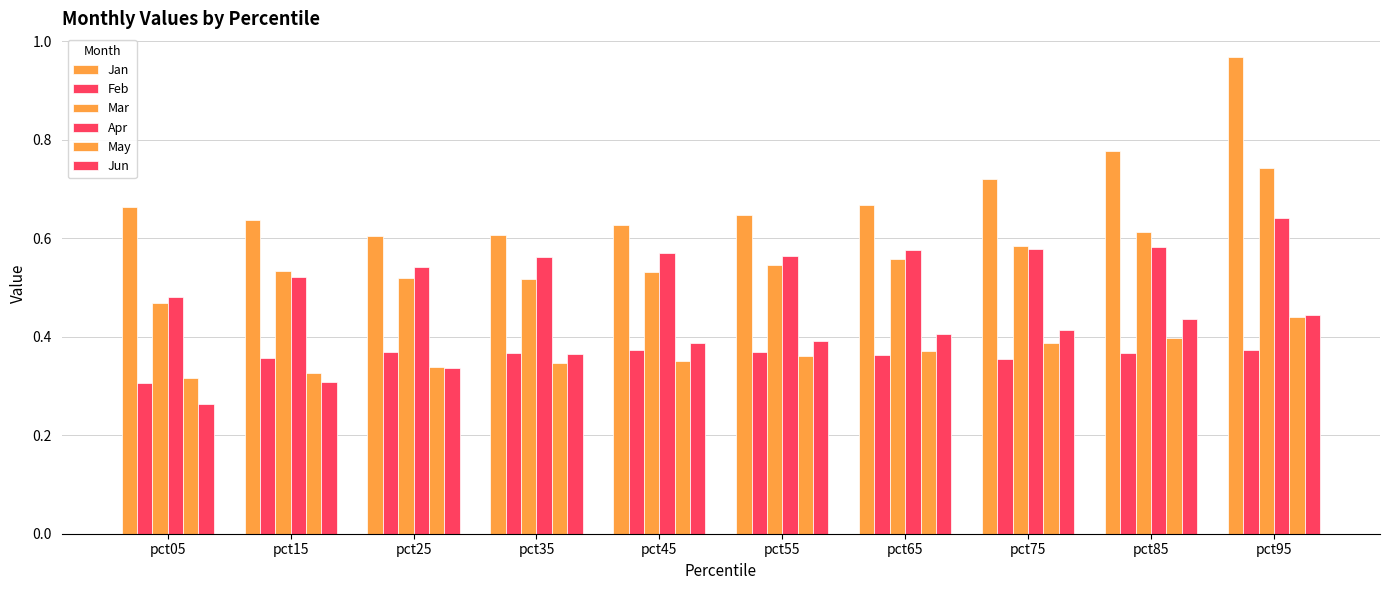

How many bars are there in each group?

6